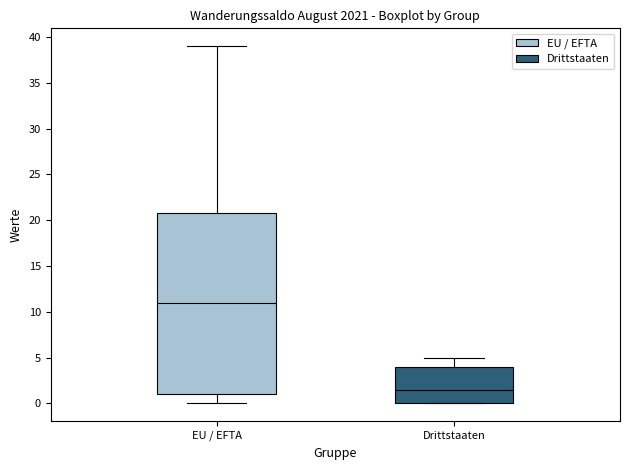

Which box's median line is the lowest?

Drittstaaten